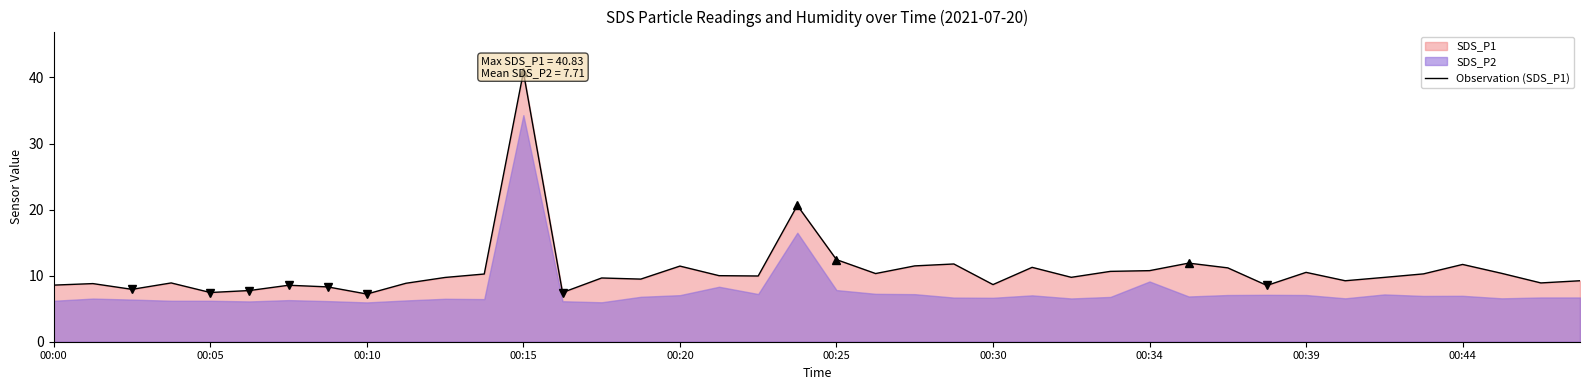

What is the average value?

10.8